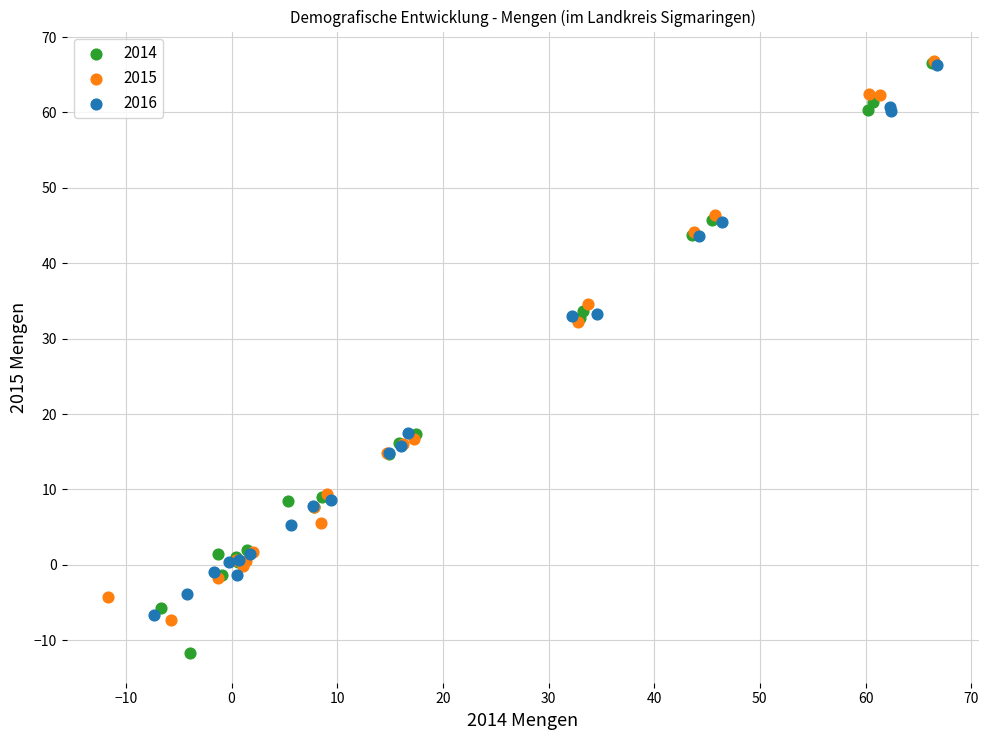

Which series has the widest spread of Y values?

2014